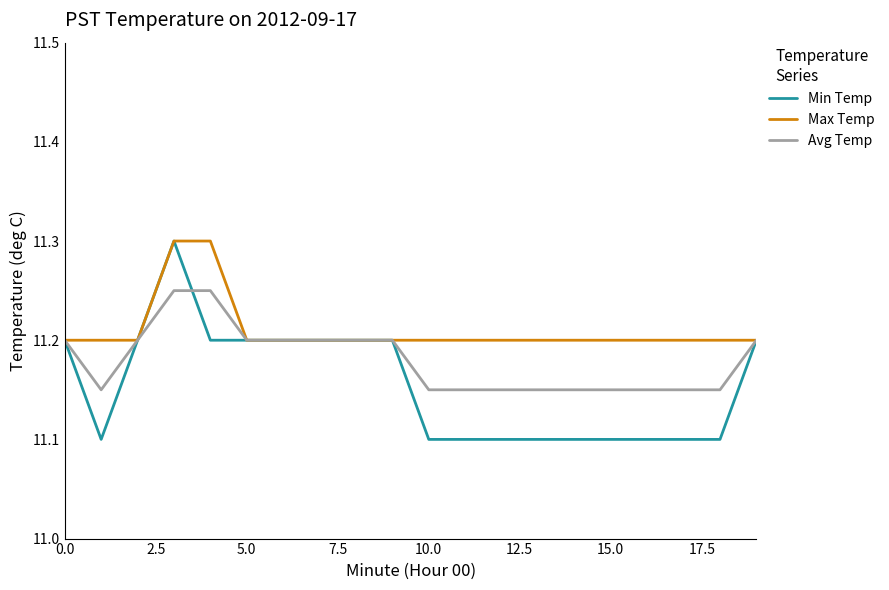

What is the difference between the maximum and minimum values in the Avg Temp series?

0.1